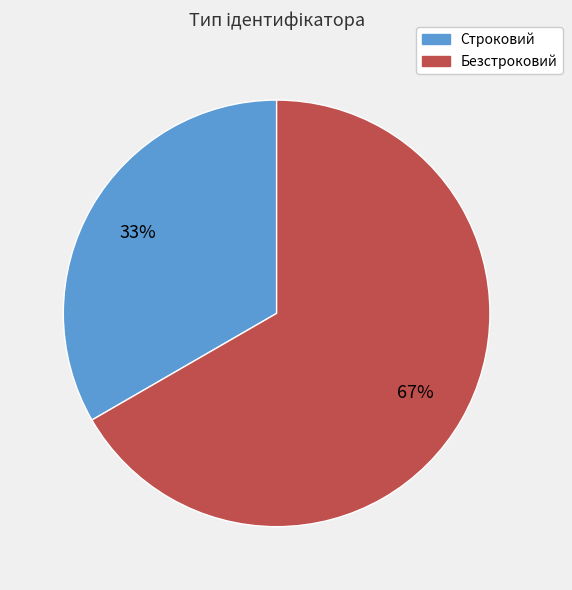

Does any single category account for the majority?

Yes